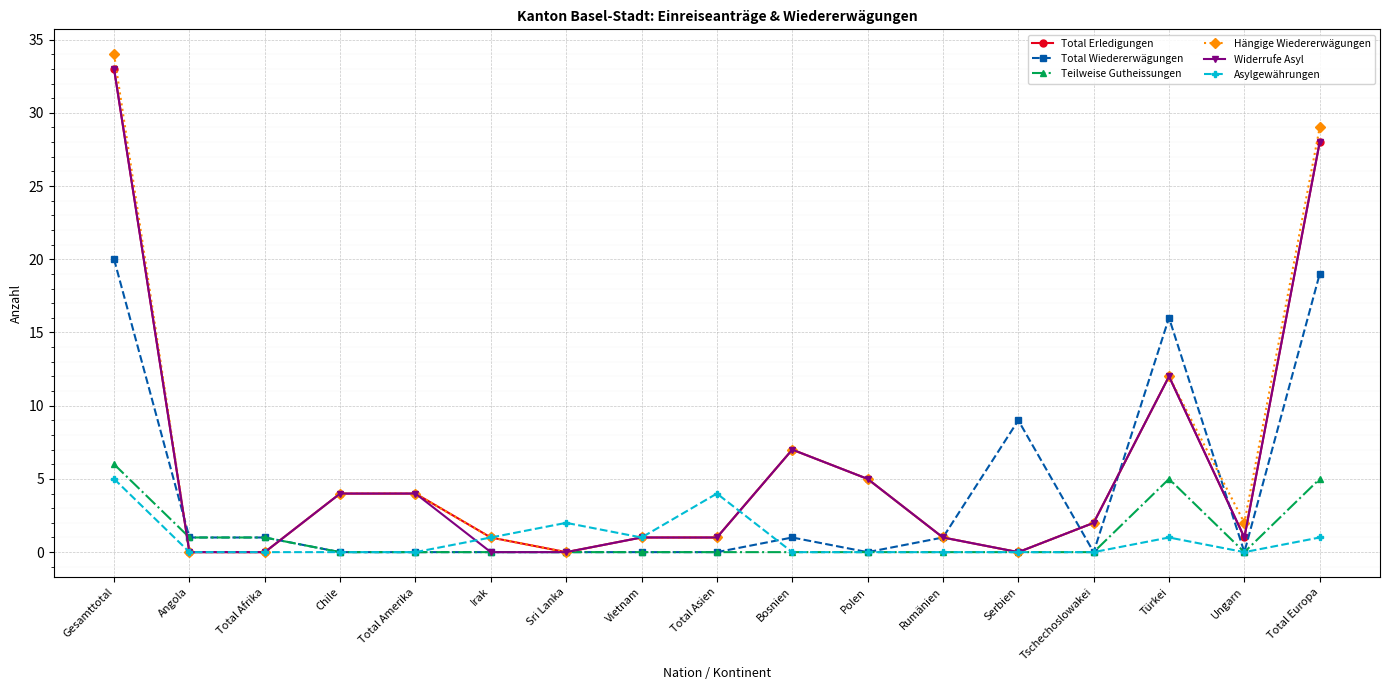

True or false: Asylgewährungen has more than 0 interior local peaks.

True